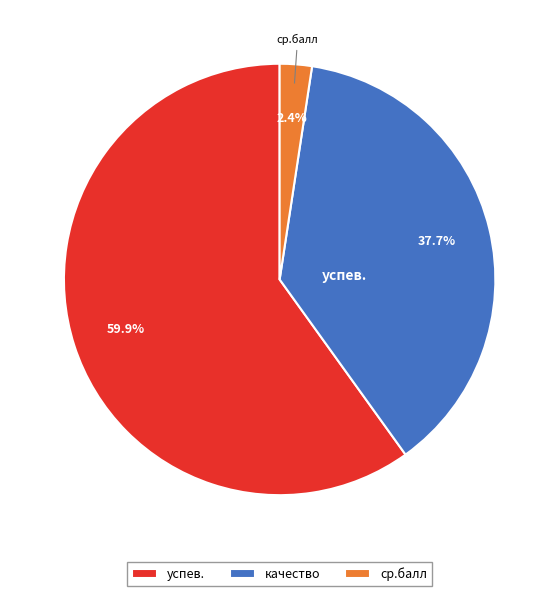

How many segments does this pie chart have?

3